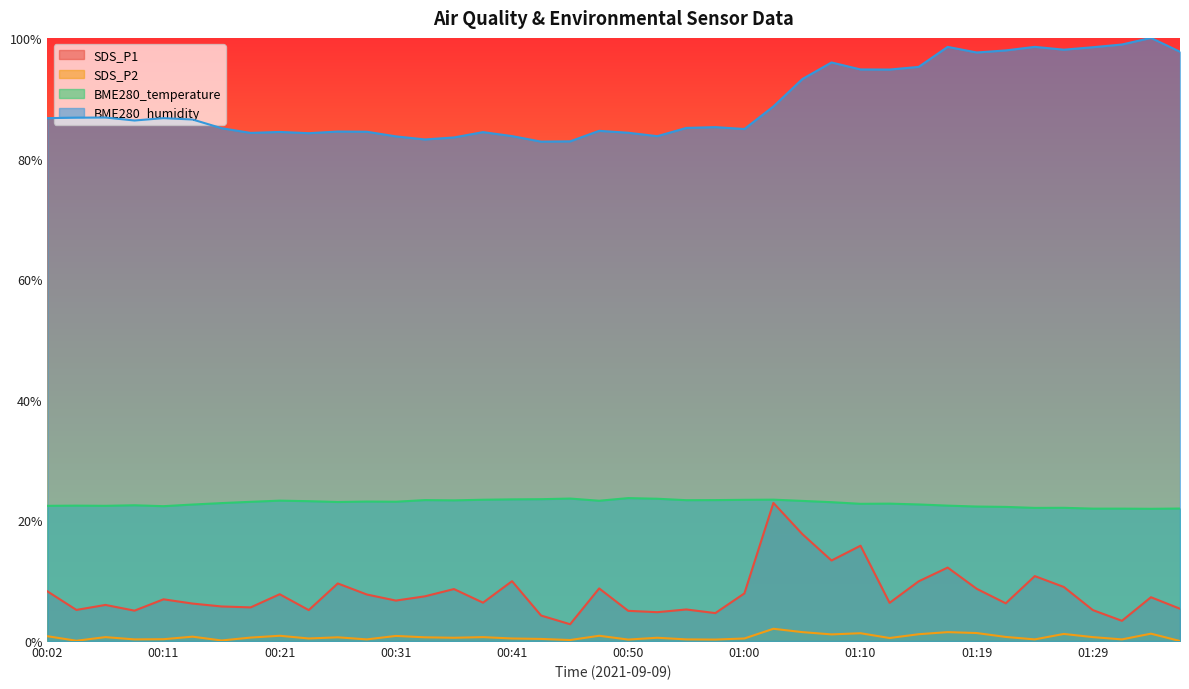

Reading left to right, list all the values displayed in this chart.

SDS_P1: 00:02=8.2	00:04=5.2	00:06=6.0	00:09=5.0	00:11=6.9	00:14=6.2	00:16=5.7	00:19=5.6	00:21=7.8	00:23=5.1	00:26=9.5	00:28=7.7	00:31=6.7	00:33=7.4	00:36=8.6	00:38=6.4	00:41=9.9	00:43=4.2	00:45=2.8	00:48=8.7	00:50=5.0	00:53=4.8	00:55=5.2	00:58=4.6	01:00=7.9	01:02=22.9	01:05=17.7	01:07=13.4	01:10=15.8	01:12=6.3	01:15=9.9	01:17=12.2	01:19=8.7	01:22=6.3	01:24=10.8	01:27=9.0	01:29=5.1	01:32=3.4	01:34=7.3	01:36=5.4
SDS_P2: 00:02=0.8	00:04=0.0	00:06=0.6	00:09=0.3	00:11=0.3	00:14=0.7	00:16=0.1	00:19=0.6	00:21=0.9	00:23=0.4	00:26=0.6	00:28=0.3	00:31=0.8	00:33=0.6	00:36=0.5	00:38=0.6	00:41=0.4	00:43=0.3	00:45=0.2	00:48=0.9	00:50=0.2	00:53=0.5	00:55=0.3	00:58=0.2	01:00=0.4	01:02=2.0	01:05=1.5	01:07=1.1	01:10=1.3	01:12=0.5	01:15=1.1	01:17=1.5	01:19=1.3	01:22=0.7	01:24=0.3	01:27=1.2	01:29=0.6	01:32=0.3	01:34=1.2	01:36=0.0
BME280_temperature: 00:02=22.4	00:04=22.4	00:06=22.4	00:09=22.5	00:11=22.4	00:14=22.6	00:16=22.9	00:19=23.1	00:21=23.3	00:23=23.2	00:26=23.0	00:28=23.1	00:31=23.1	00:33=23.4	00:36=23.3	00:38=23.4	00:41=23.5	00:43=23.5	00:45=23.6	00:48=23.3	00:50=23.7	00:53=23.6	00:55=23.3	00:58=23.4	01:00=23.4	01:02=23.4	01:05=23.2	01:07=23.0	01:10=22.7	01:12=22.8	01:15=22.6	01:17=22.4	01:19=22.3	01:22=22.2	01:24=22.1	01:27=22.1	01:29=22.0	01:32=22.0	01:34=21.9	01:36=22.0
BME280_humidity: 00:02=86.7	00:04=86.8	00:06=86.8	00:09=86.3	00:11=86.7	00:14=86.5	00:16=85.0	00:19=84.2	00:21=84.4	00:23=84.2	00:26=84.5	00:28=84.4	00:31=83.7	00:33=83.2	00:36=83.5	00:38=84.4	00:41=83.7	00:43=82.8	00:45=82.8	00:48=84.6	00:50=84.3	00:53=83.7	00:55=85.1	00:58=85.2	01:00=84.9	01:02=88.6	01:05=93.2	01:07=95.9	01:10=94.8	01:12=94.8	01:15=95.2	01:17=98.5	01:19=97.6	01:22=97.9	01:24=98.5	01:27=98.0	01:29=98.5	01:32=98.9	01:34=100.0	01:36=97.7